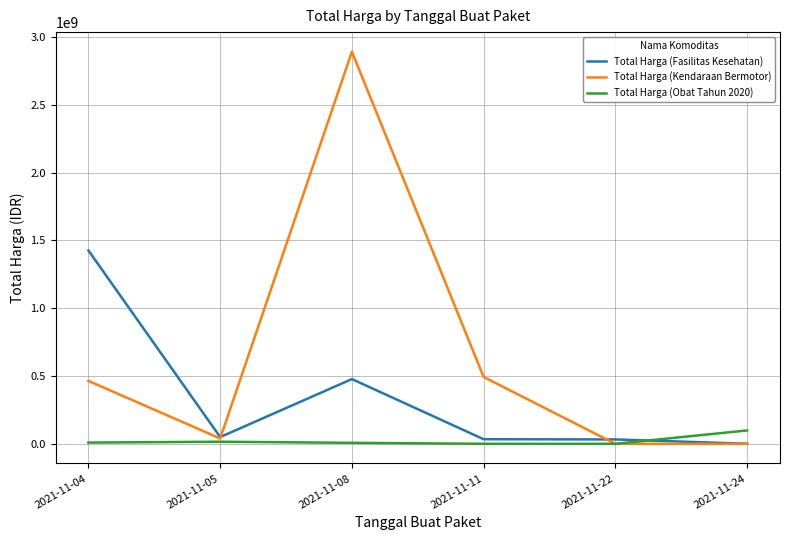

The value of Total Harga (Fasilitas Kesehatan) at 2021-11-24 is 577875. True or false?

True